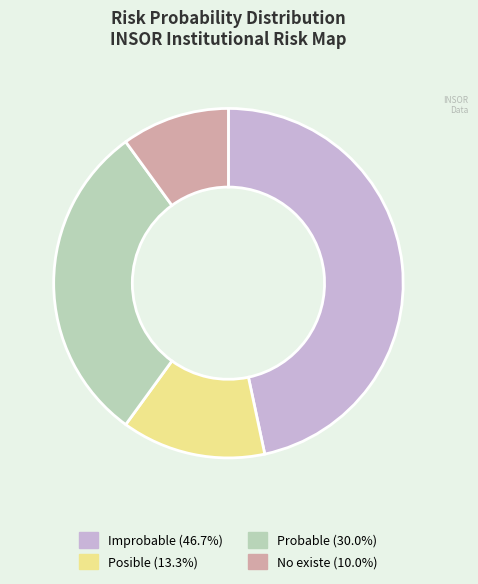

Is there a majority slice in this chart?

No